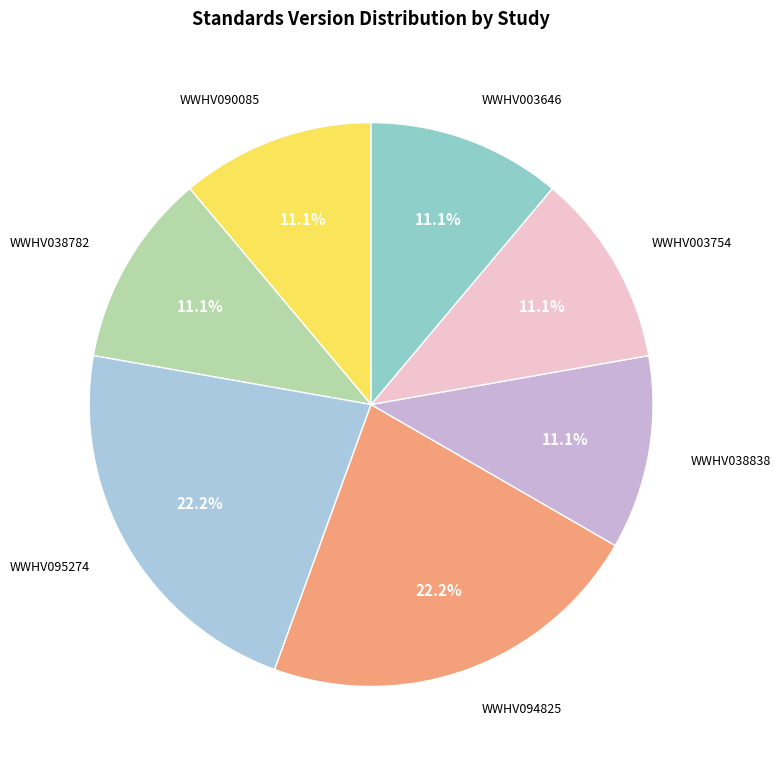

True or false: WWHV095274 accounts for 36% of the total.

False